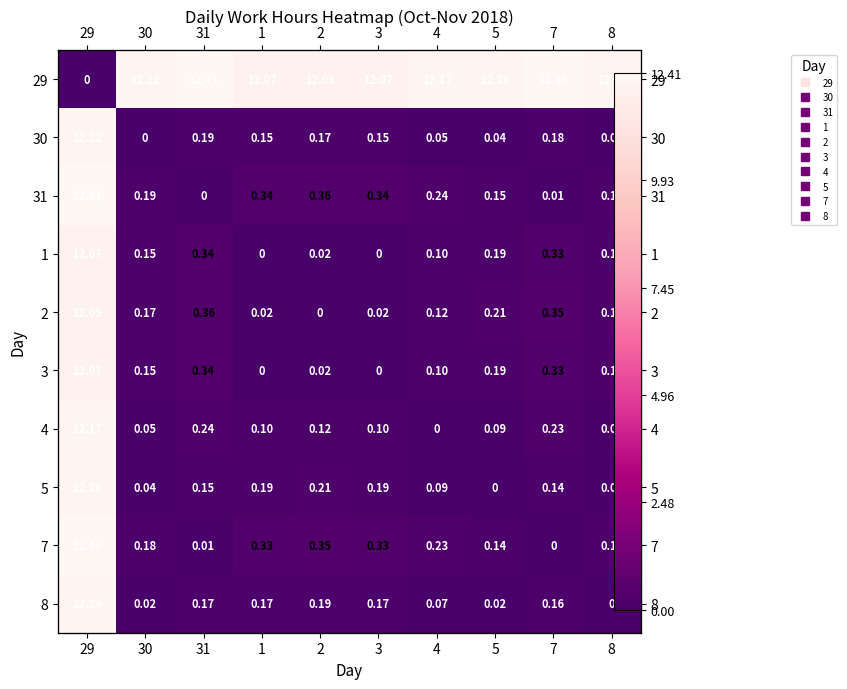

List the labels in order of 30 value, largest first.

29, 31, 7, 2, 1, 3, 4, 5, 8, 30